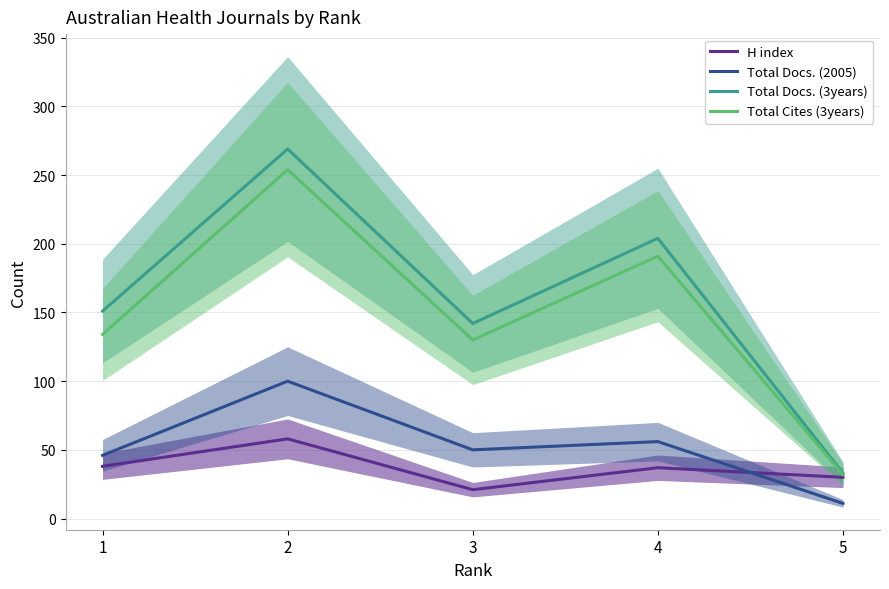

Does the chart display data point markers on the line(s)?

No